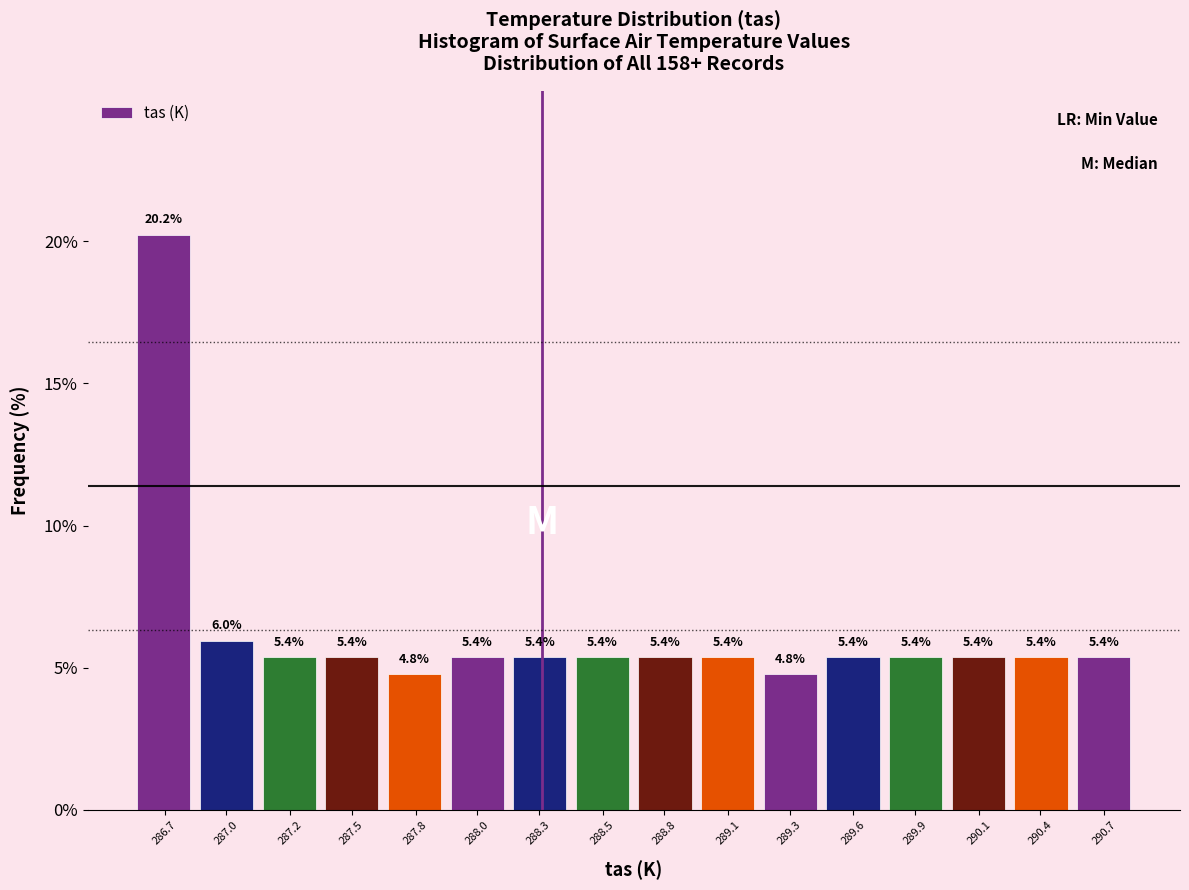

Reading left to right, what are all the values shown in this chart?

20.2	6.0	5.4	5.4	4.8	5.4	5.4	5.4	5.4	5.4	4.8	5.4	5.4	5.4	5.4	5.4